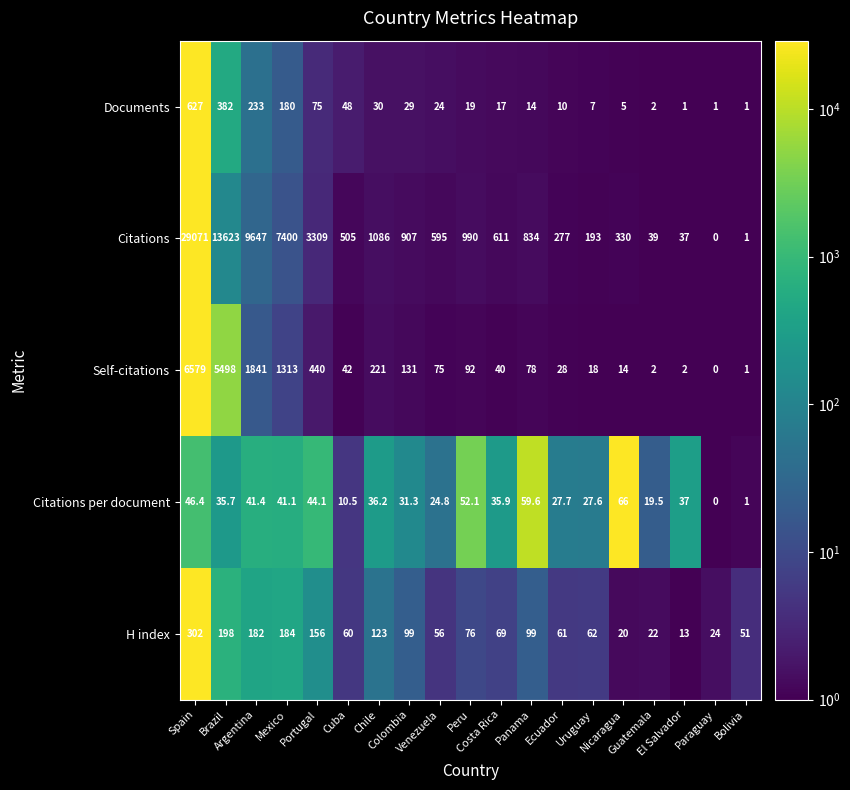

Which series has the largest range (max minus min)?

Citations